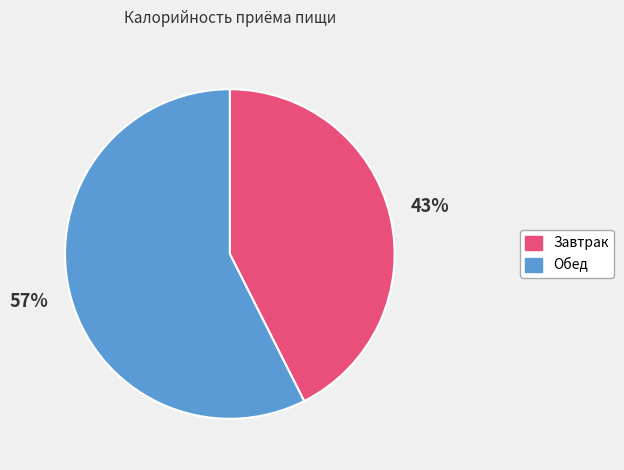

Which category has the biggest portion of the pie?

Обед